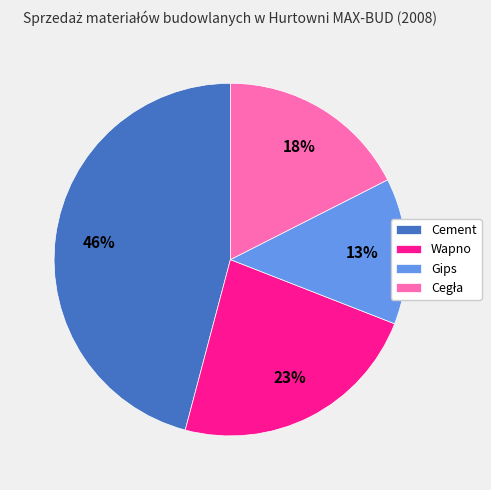

What percentage is the Wapno slice, to the nearest percent?

23%